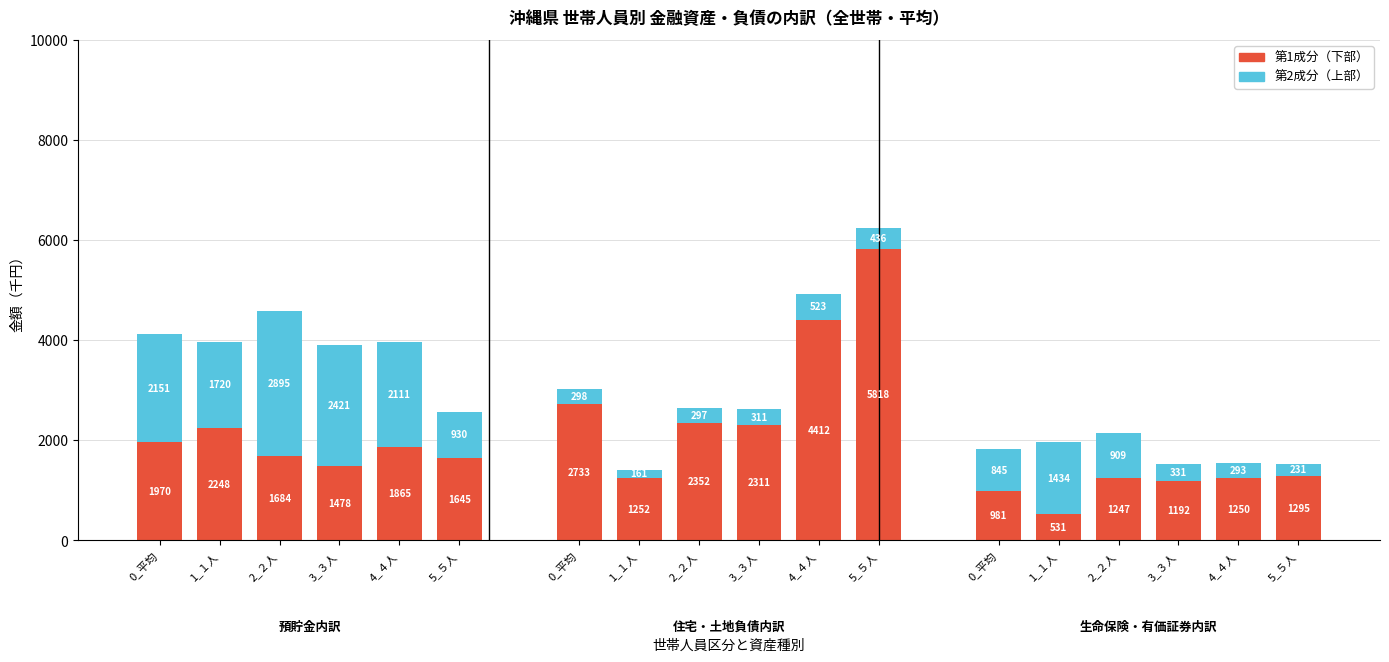

At which category is the sum across all series the highest?

4_４人